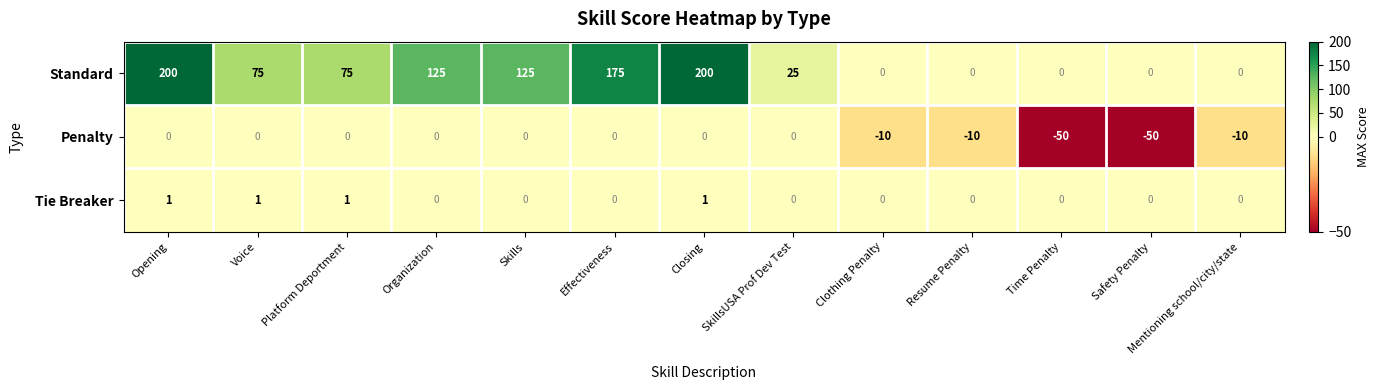

What is the difference between the second highest and minimum values in the Standard series?

200